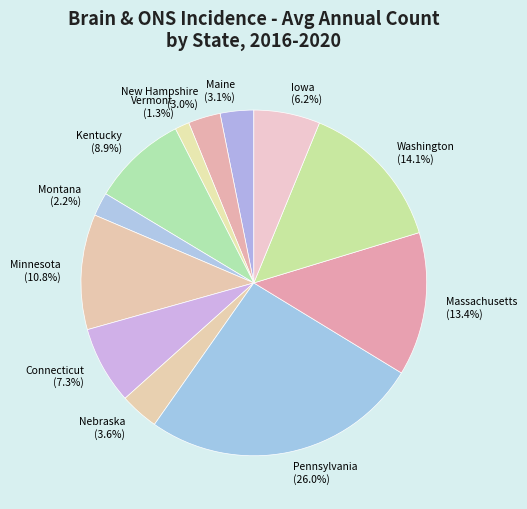

Does Montana represent more than half of the total?

No